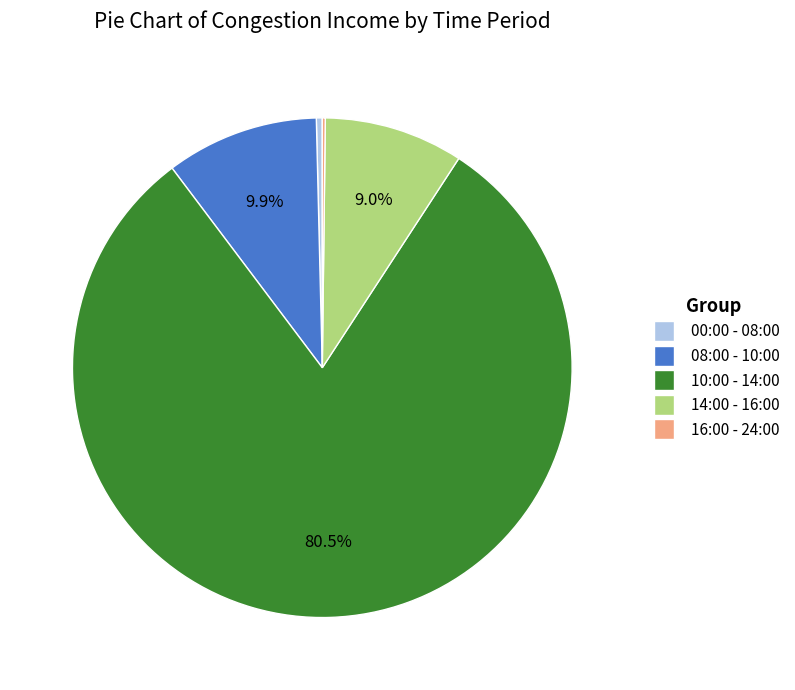

Is there a majority slice in this chart?

Yes